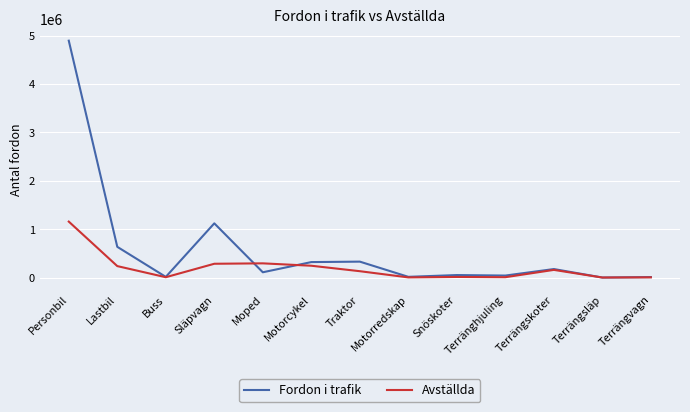

Which series has the largest range (max minus min)?

Fordon i trafik